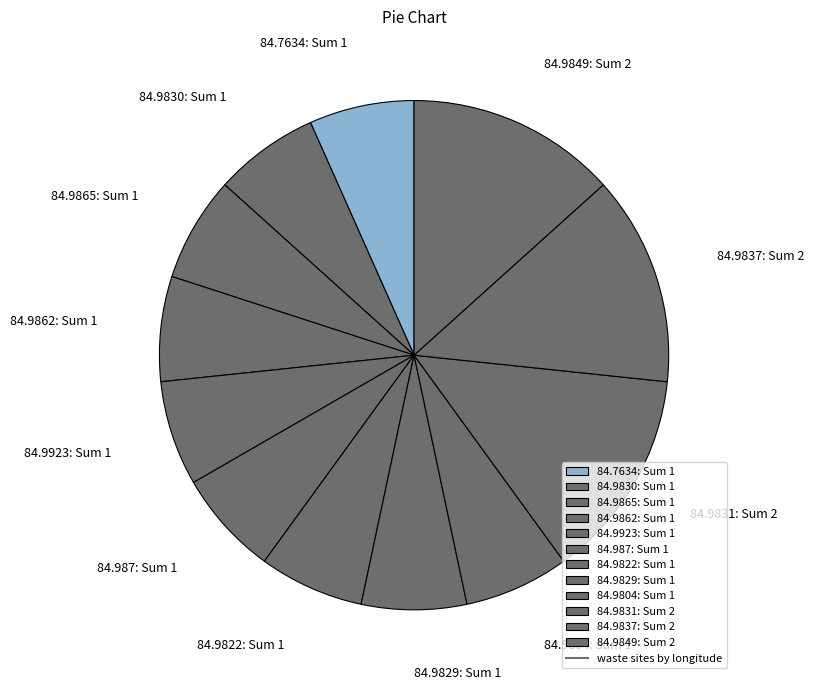

What is the ratio of the value at 84.9923: Sum 1 to the value at 84.9822: Sum 1?

1.0